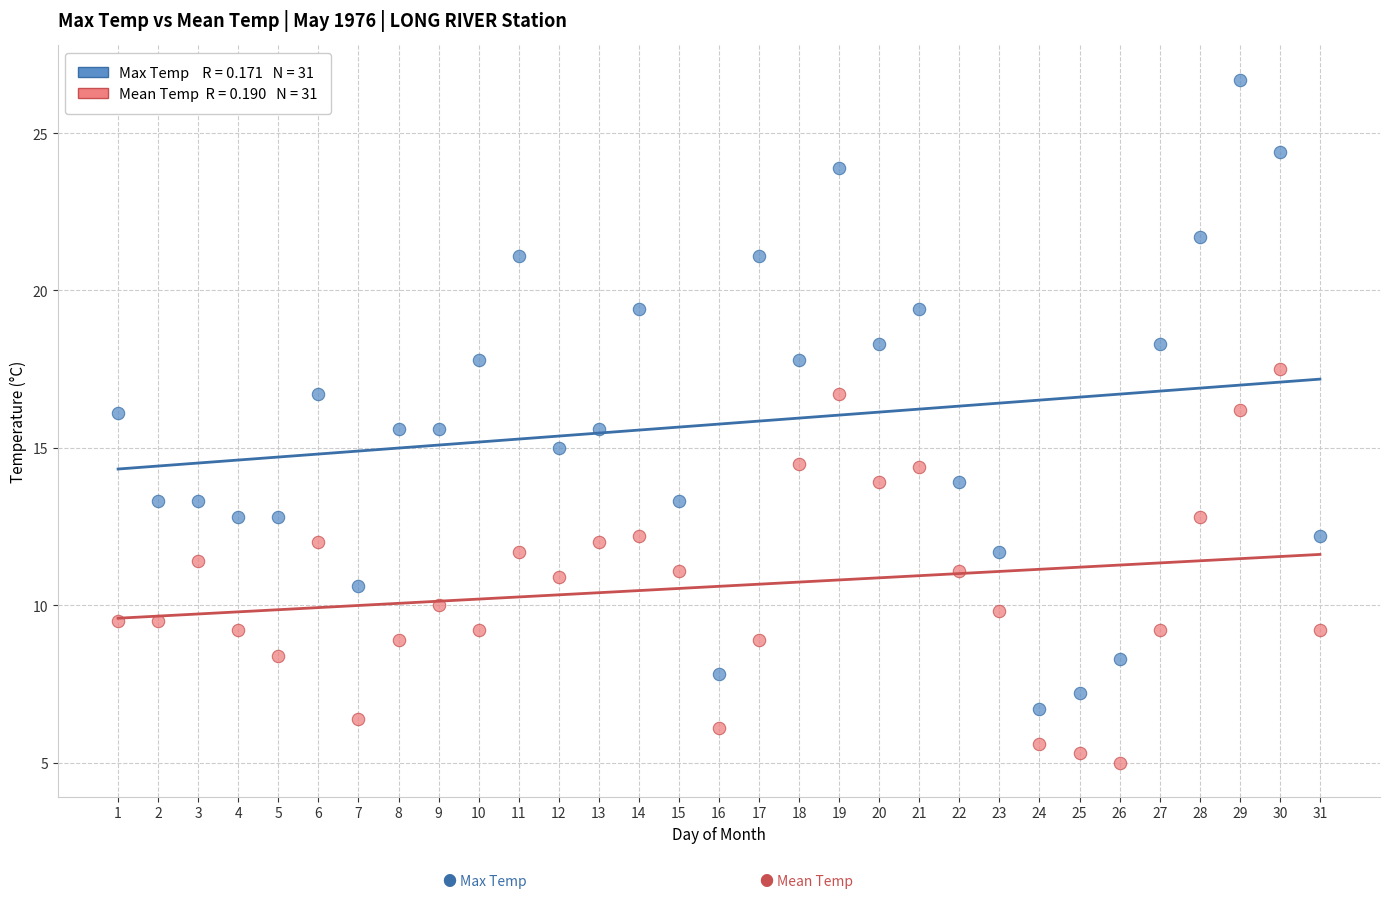

Across all data points, what is the range of X values (max minus min)?

30.0